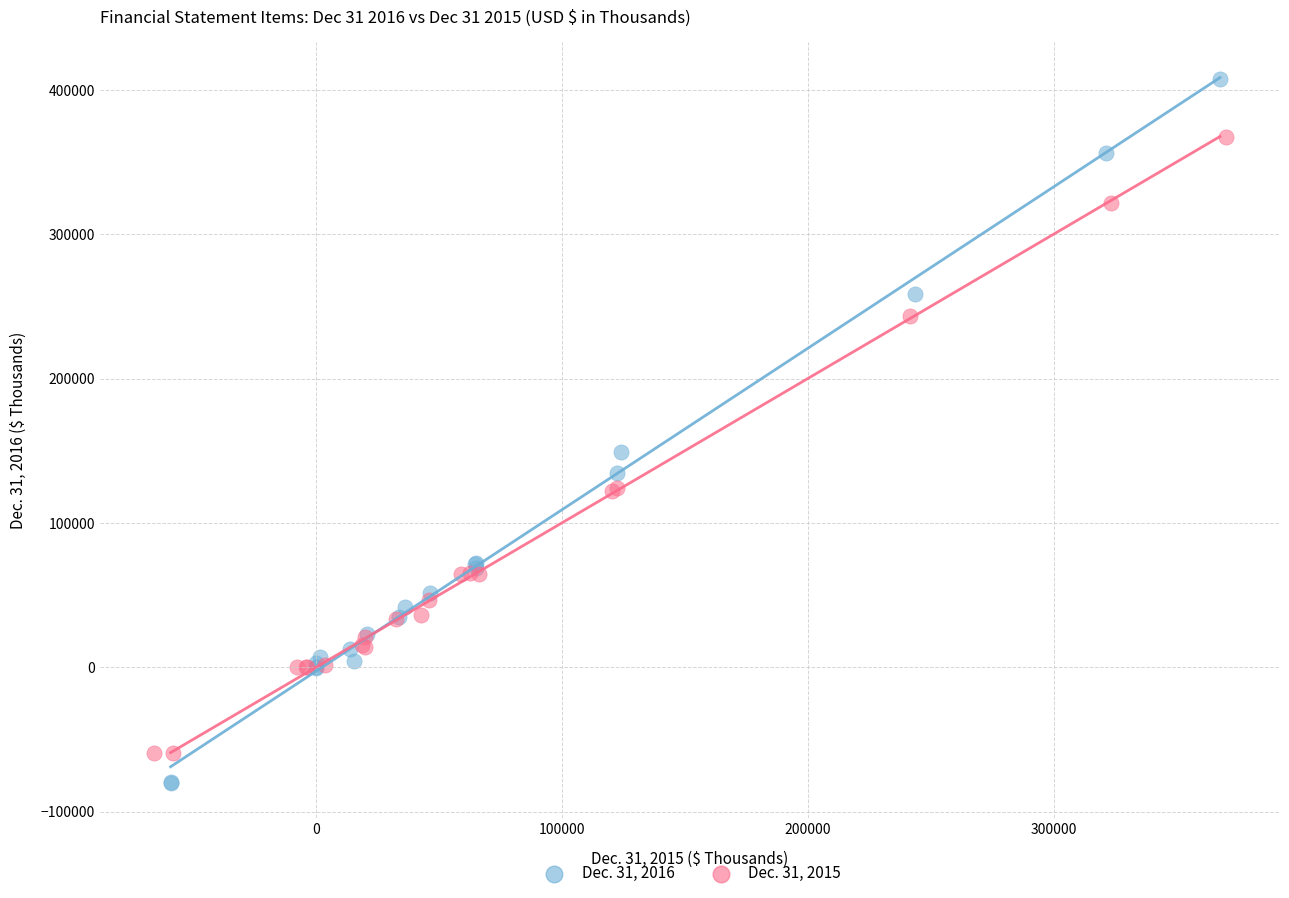

Which series contains the highest Y value?

Dec. 31, 2016